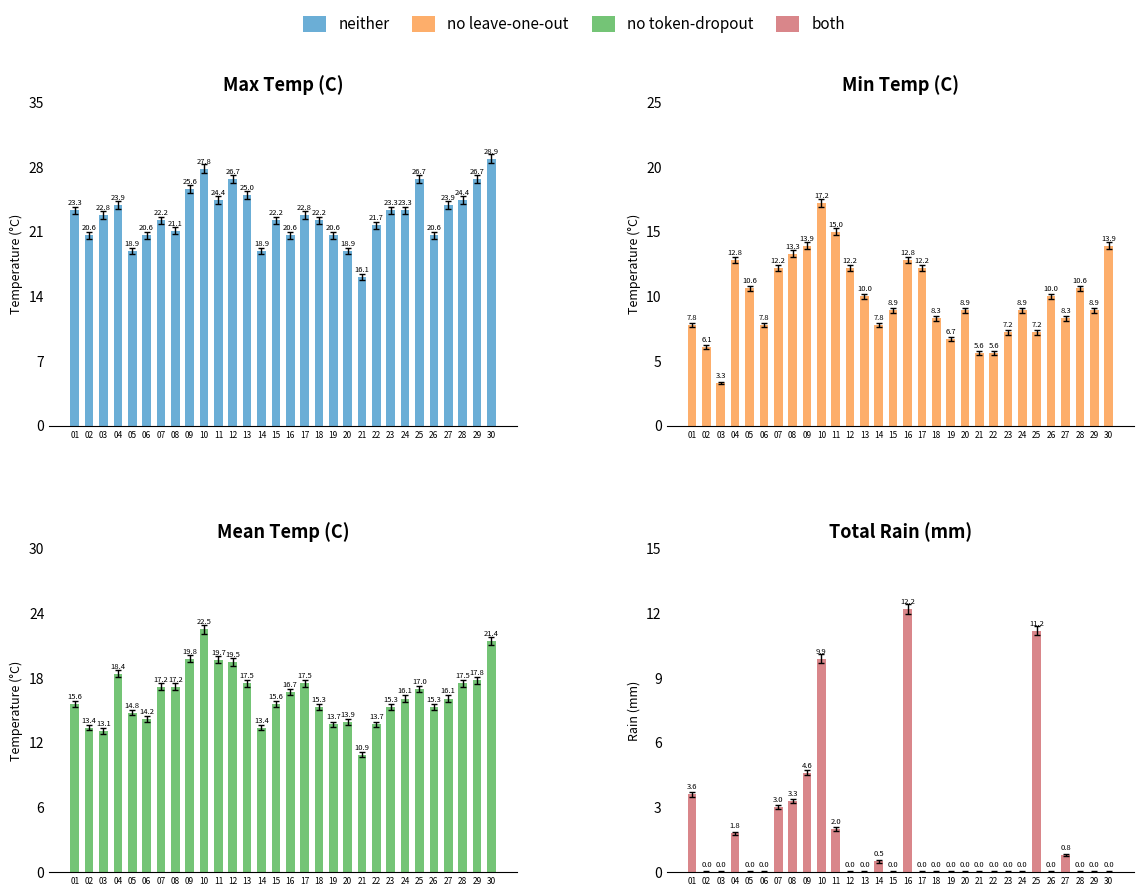

Reading left to right, what are all the values shown in this chart?

neither: 23.3	20.6	22.8	23.9	18.9	20.6	22.2	21.1	25.6	27.8	24.4	26.7	25.0	18.9	22.2	20.6	22.8	22.2	20.6	18.9	16.1	21.7	23.3	23.3	26.7	20.6	23.9	24.4	26.7	28.9
no leave-one-out: 7.8	6.1	3.3	12.8	10.6	7.8	12.2	13.3	13.9	17.2	15.0	12.2	10.0	7.8	8.9	12.8	12.2	8.3	6.7	8.9	5.6	5.6	7.2	8.9	7.2	10.0	8.3	10.6	8.9	13.9
no token-dropout: 15.6	13.4	13.1	18.4	14.8	14.2	17.2	17.2	19.8	22.5	19.7	19.5	17.5	13.4	15.6	16.7	17.5	15.3	13.7	13.9	10.9	13.7	15.3	16.1	17.0	15.3	16.1	17.5	17.8	21.4
both: 3.6	0.0	0.0	1.8	0.0	0.0	3.0	3.3	4.6	9.9	2.0	0.0	0.0	0.5	0.0	12.2	0.0	0.0	0.0	0.0	0.0	0.0	0.0	0.0	11.2	0.0	0.8	0.0	0.0	0.0